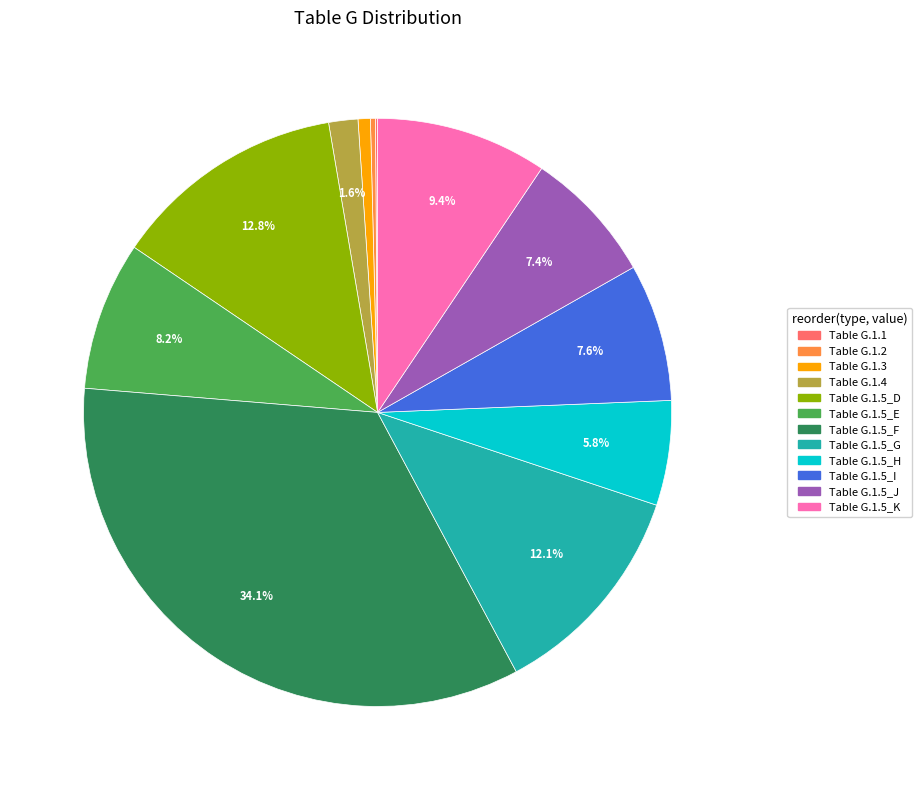

Which has a higher value, Table G.1.5_H or Table G.1.5_G?

Table G.1.5_G